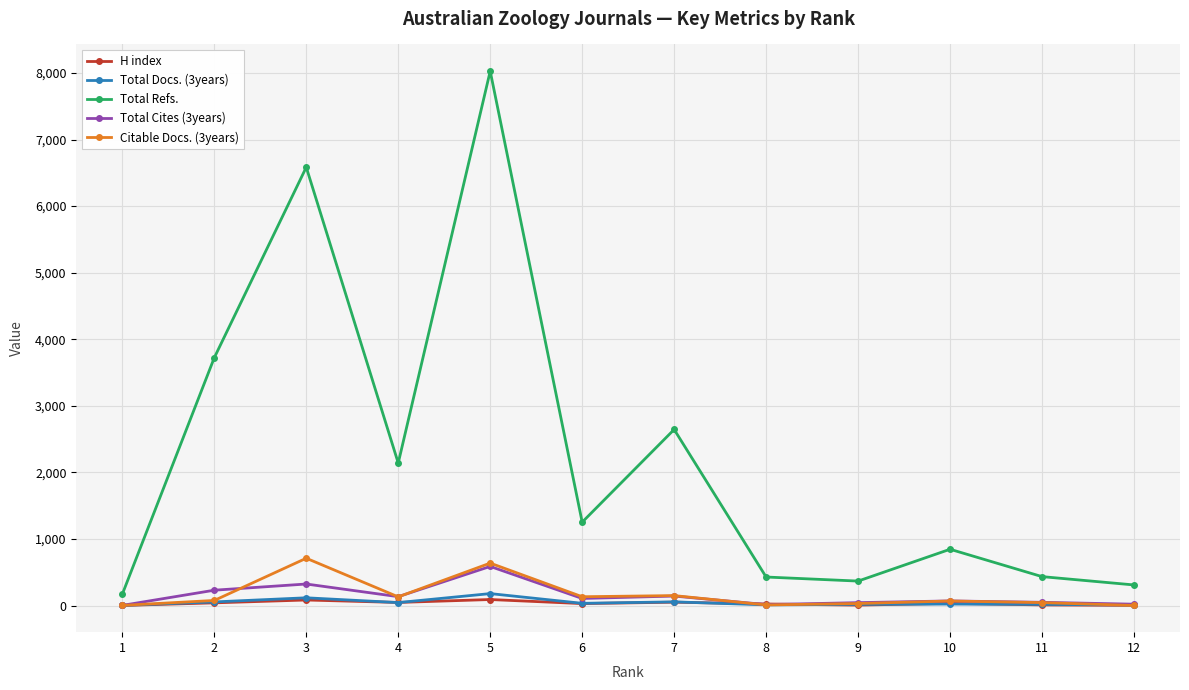

Where does the Total Refs. series first go above 1253?

2